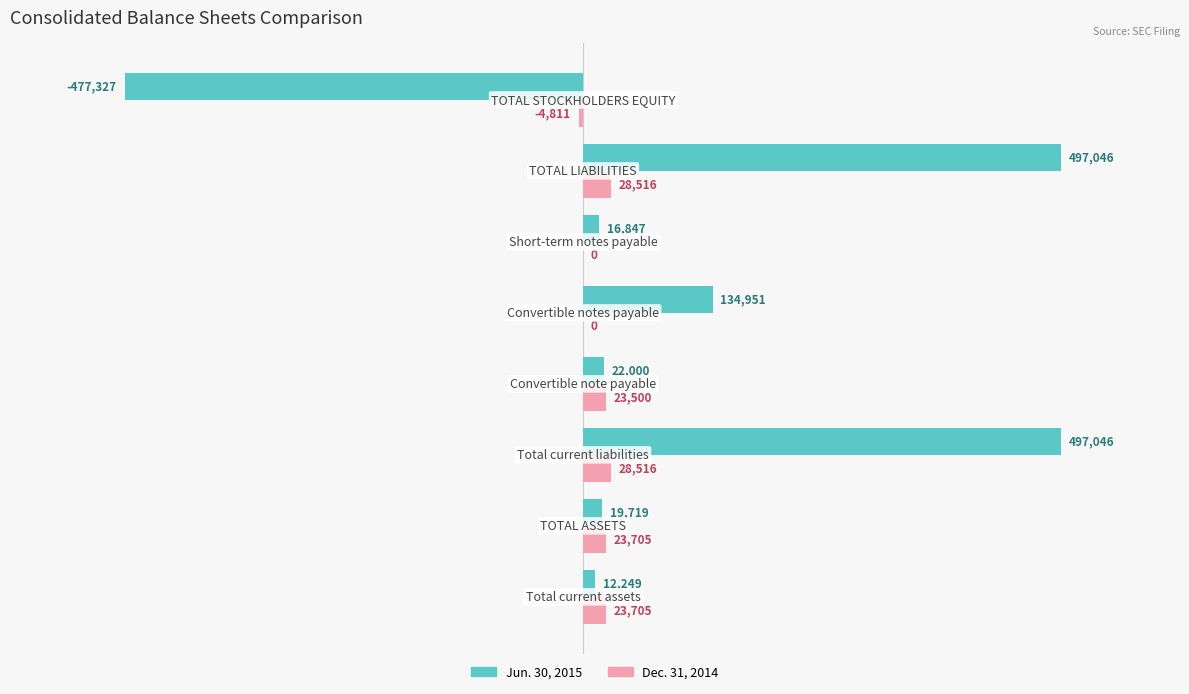

Which series has the largest total across all categories?

Jun. 30, 2015